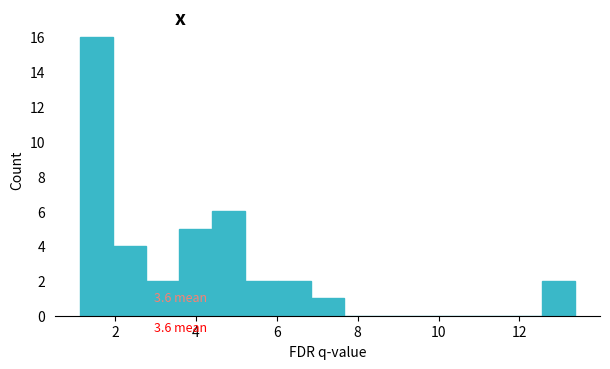

Which range on the x-axis has the tallest bar?

1.2 to 2.0